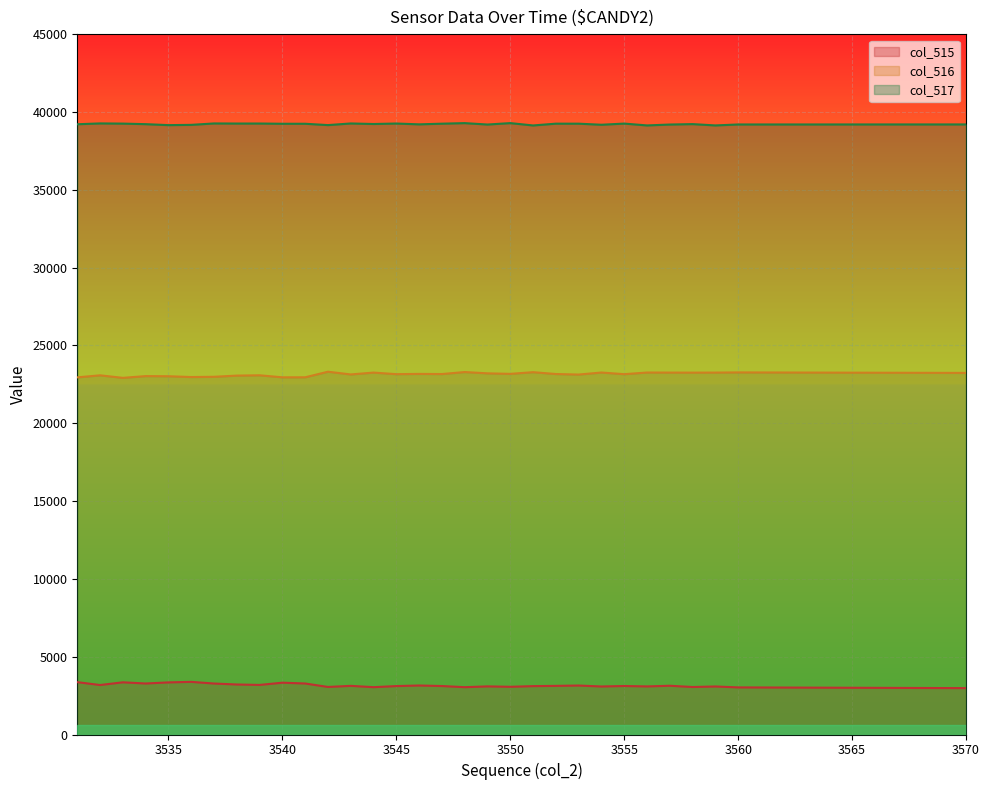

What is the difference between the highest and lowest values at 3560?

36177